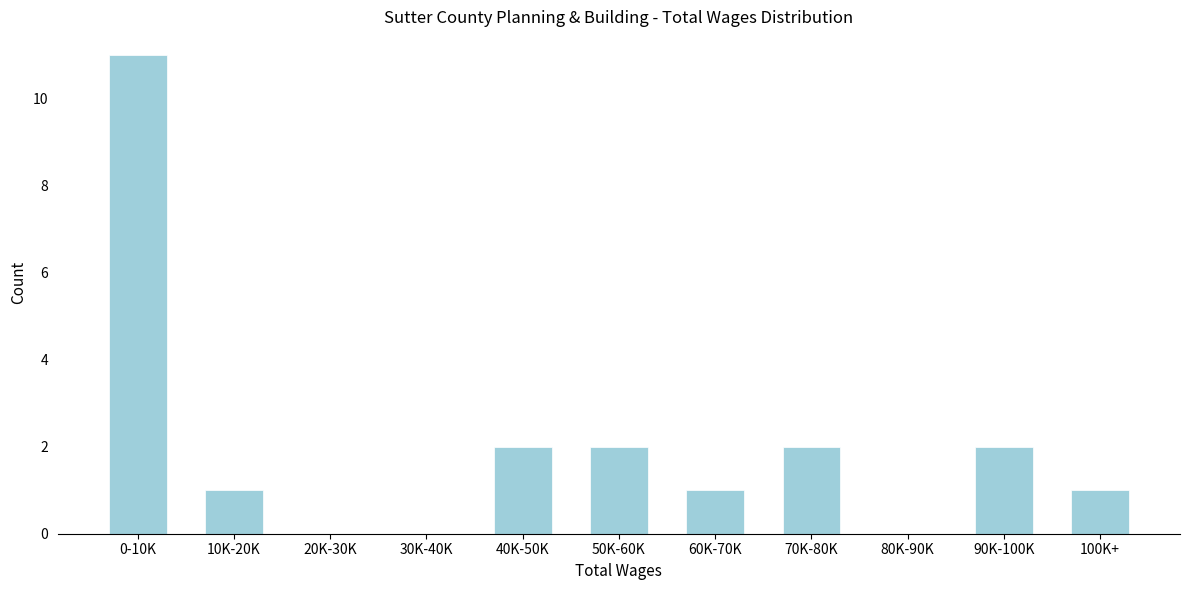

Reading right to left, transcribe all the data shown in this chart.

100K+=1	90K-100K=2	80K-90K=0	70K-80K=2	60K-70K=1	50K-60K=2	40K-50K=2	30K-40K=0	20K-30K=0	10K-20K=1	0-10K=11